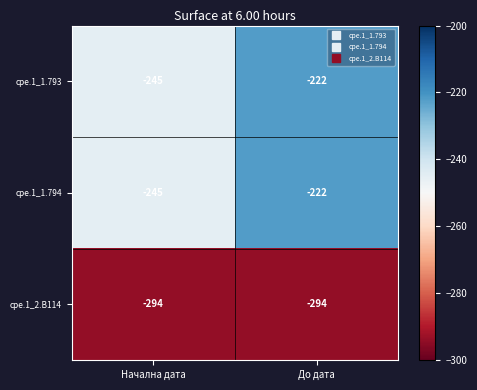

Count the number of categories in the chart.

2